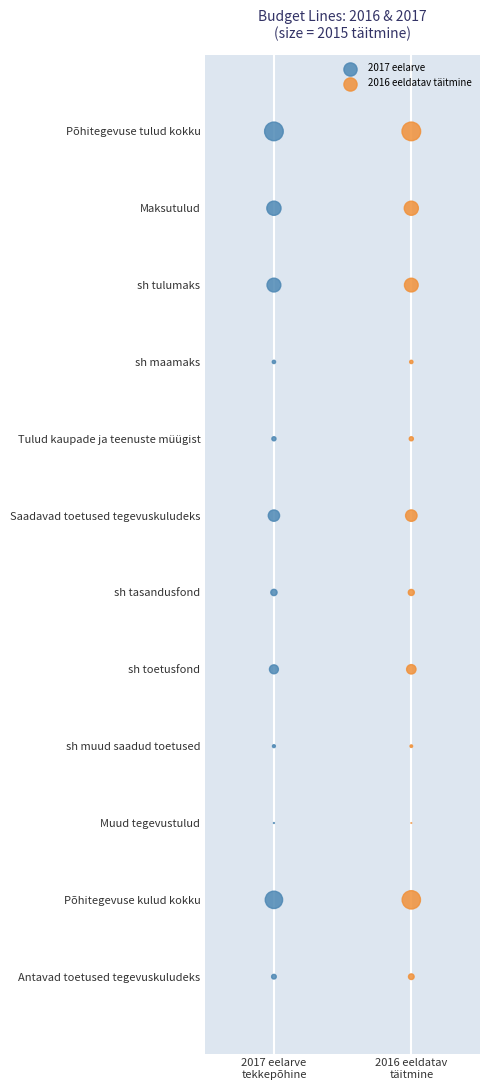

What are all the series names shown in the legend?

2017 eelarve, 2016 eeldatav täitmine